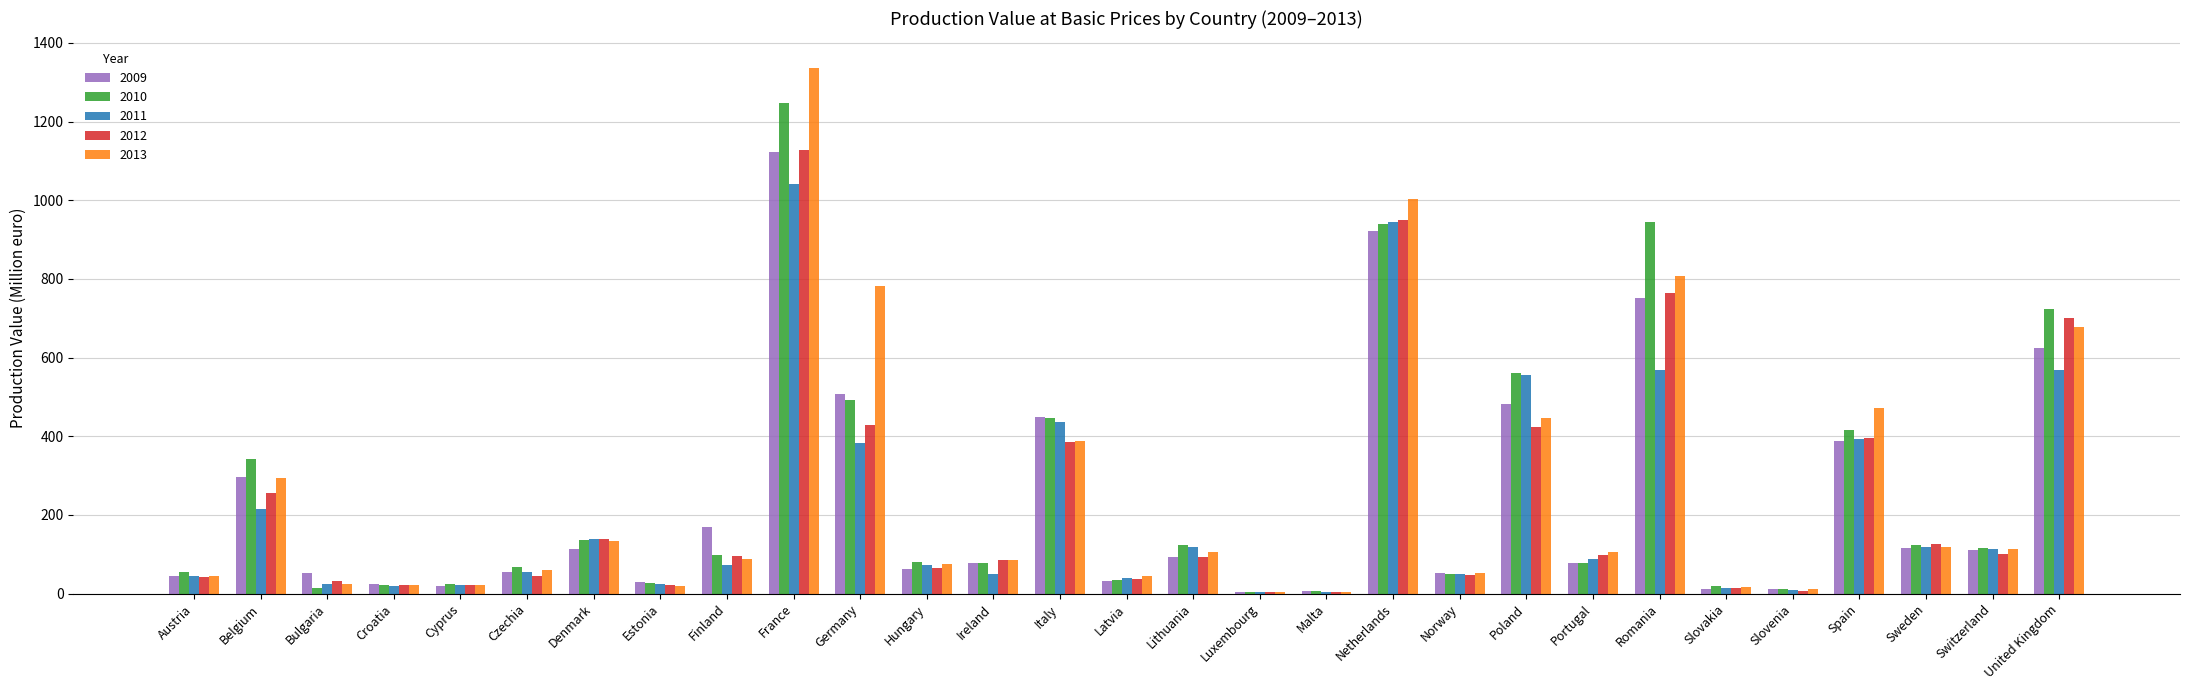

What is the sum of all 2009 values?

6710.2